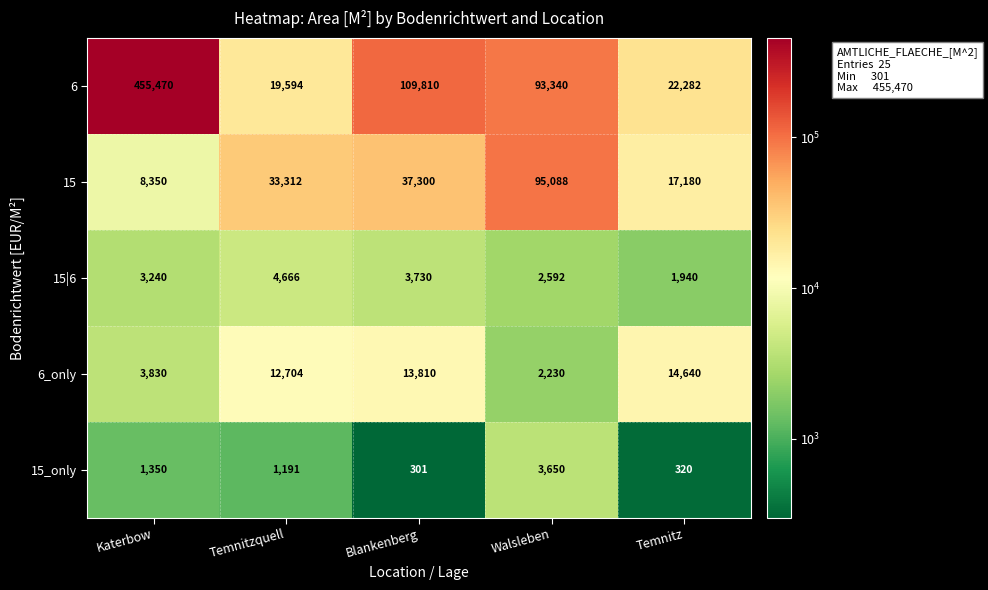

How many series are shown in this chart?

5